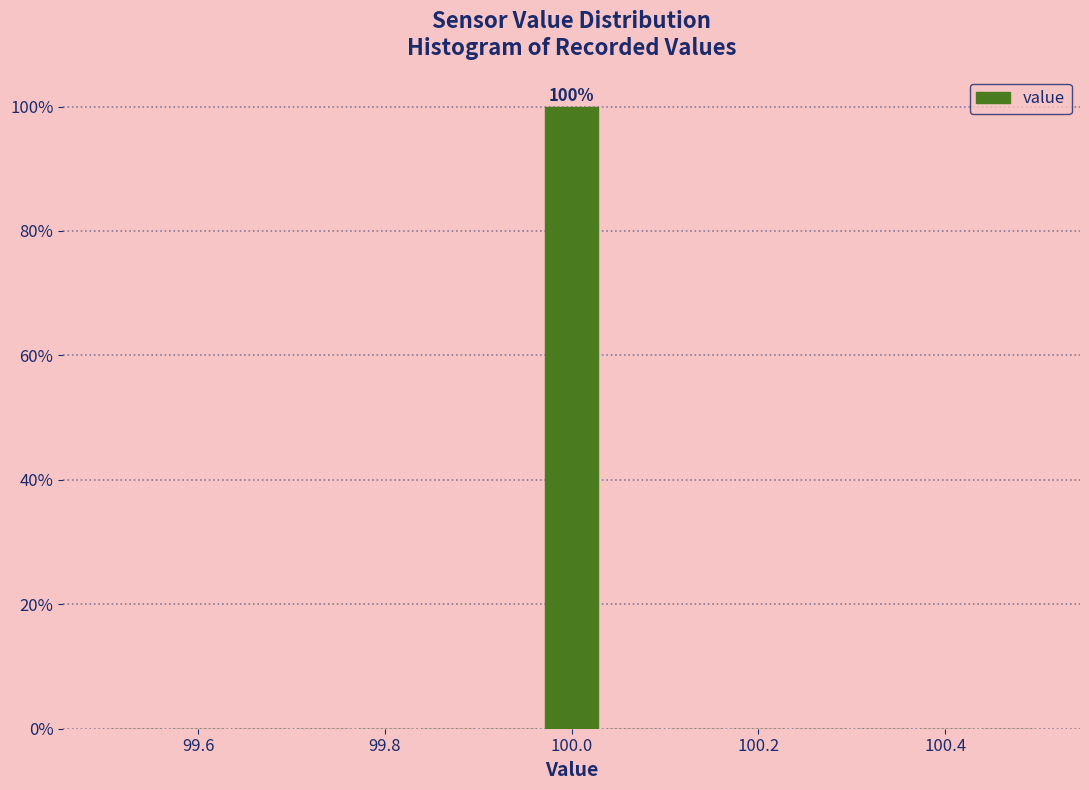

Around what value on the x-axis is the tallest bar? Give the approximate position of its centre, as read against the axis.

100.00